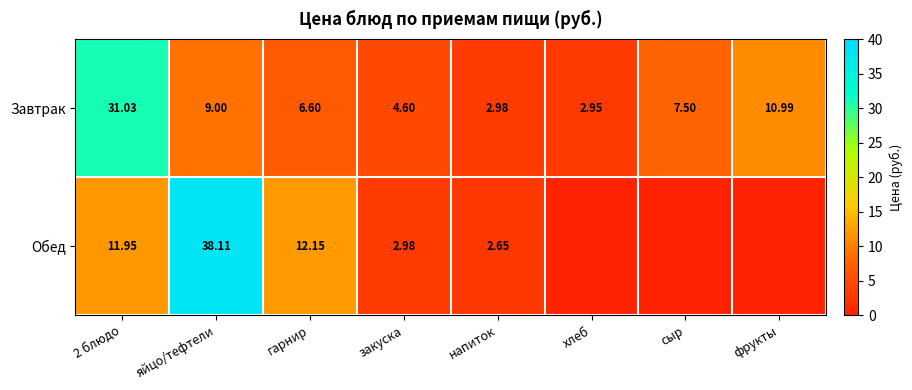

At напиток, list the series in order from largest to smallest.

Завтрак, Обед